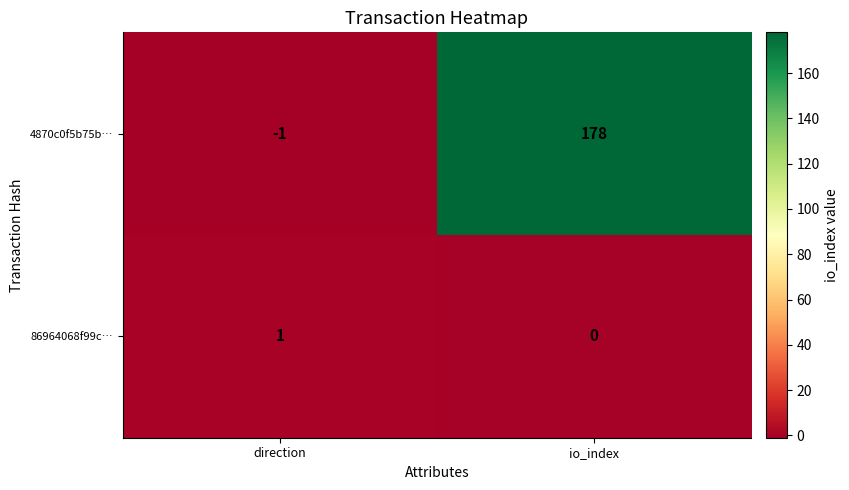

Which series has the widest spread of values?

4870c0f5b75b…